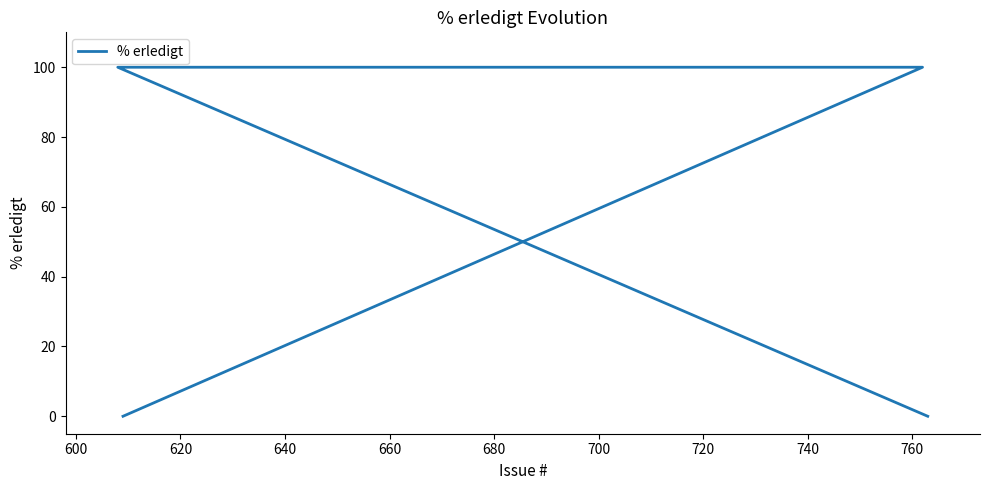

What is the sum of the values at 620 and 640?

200